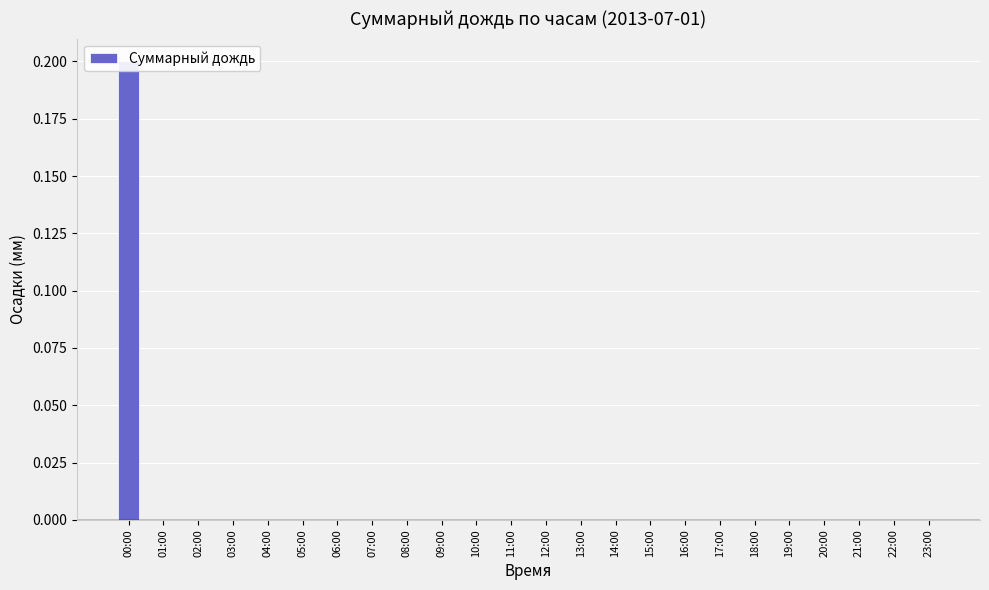

Does the chart contain any negative values?

No